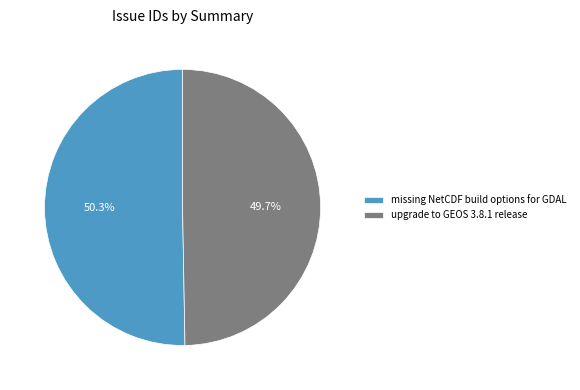

What is the ratio of the value at missing NetCDF build options for GDAL to the value at upgrade to GEOS 3.8.1 release?

1.0